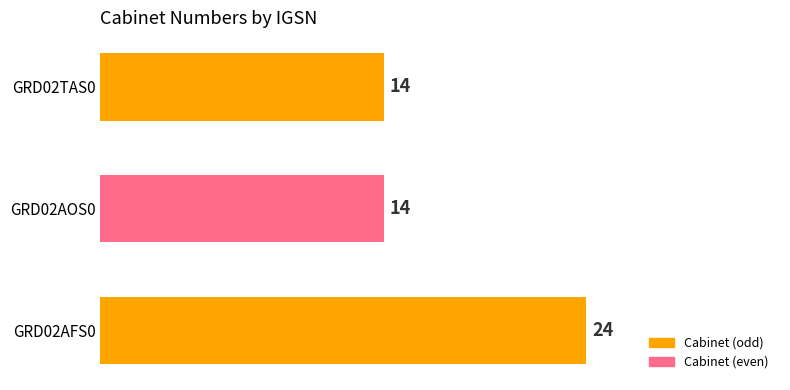

What is the sum of the values at GRD02TAS0 and GRD02AOS0?

28